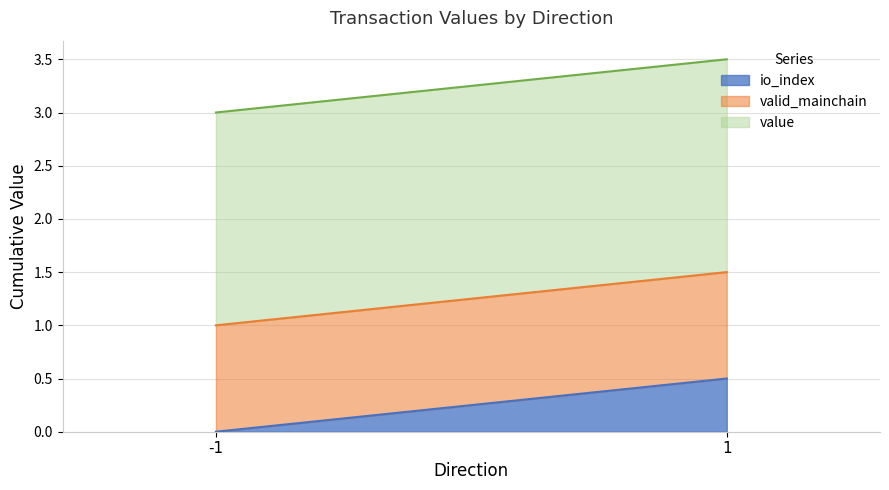

Which series changed the most between -1 and 1?

io_index